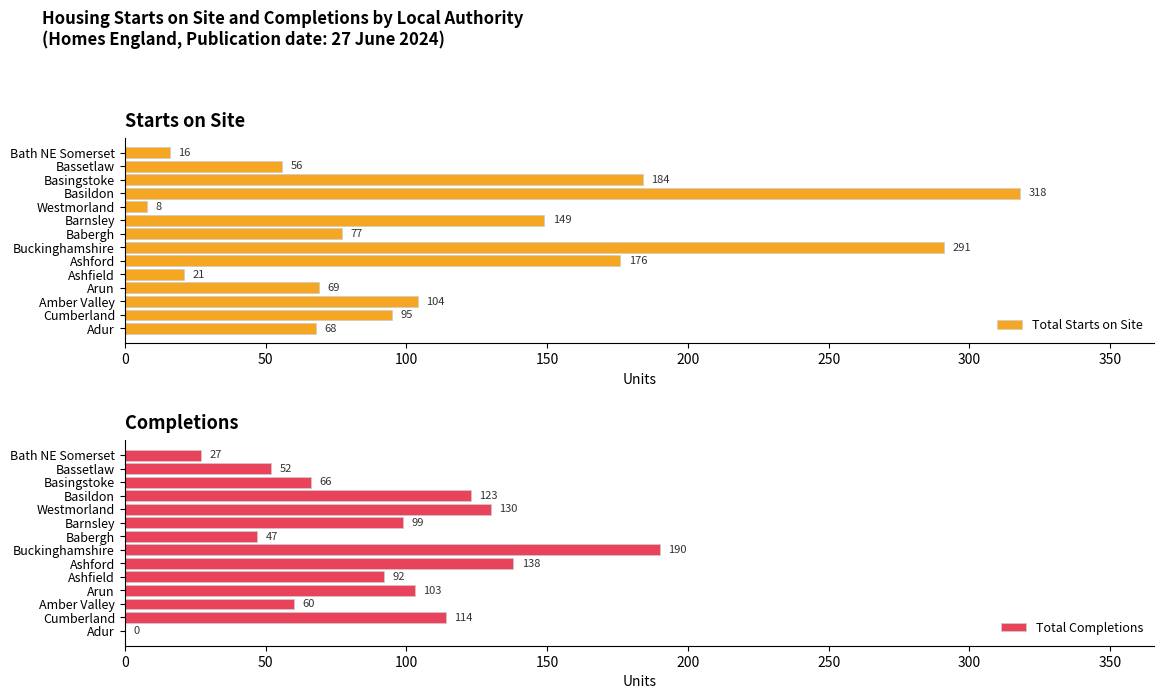

Reading left to right, transcribe all the data shown in this chart.

Total Starts on Site: 68	95	104	69	21	176	291	77	149	8	318	184	56	16
Total Completions: 0	114	60	103	92	138	190	47	99	130	123	66	52	27